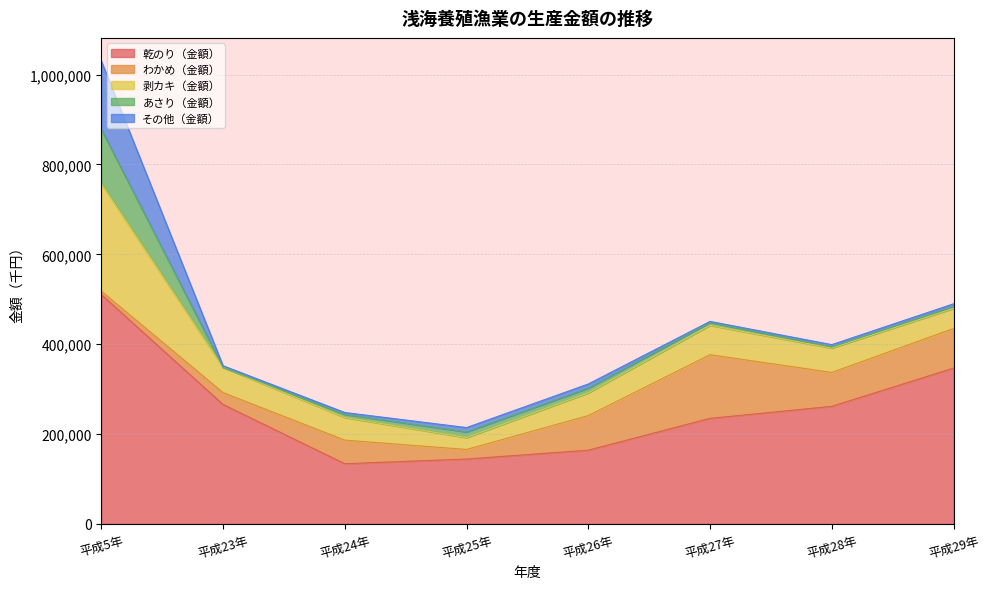

What is the label of the 6th point from the left?

平成27年